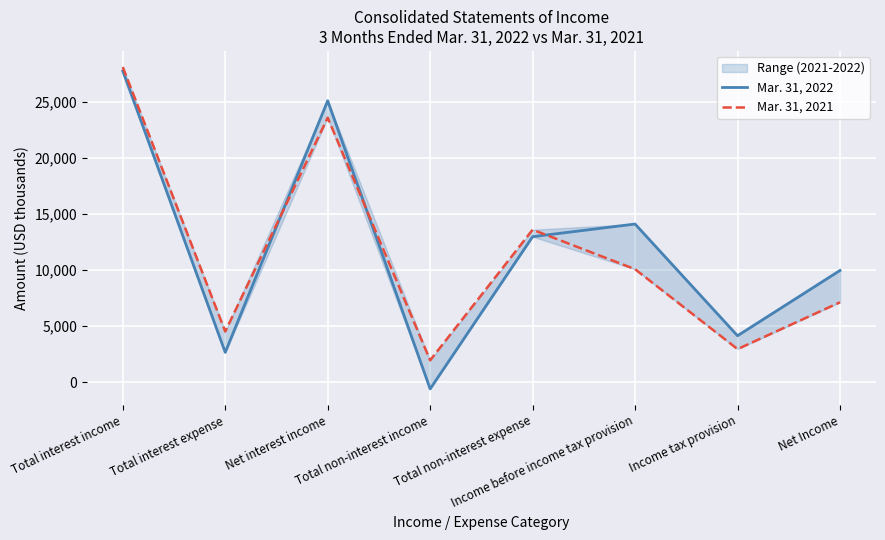

Reading right to left, list all the values displayed in this chart.

Mar. 31, 2022: Net Income=9952	Income tax provision=4136	Income before income tax provision=14088	Total non-interest expense=12959	Total non-interest income=-600	Net interest income=25072	Total interest expense=2652	Total interest income=27724
Mar. 31, 2021: Net Income=7117	Income tax provision=2947	Income before income tax provision=10064	Total non-interest expense=13583	Total non-interest income=1950	Net interest income=23562	Total interest expense=4513	Total interest income=28075